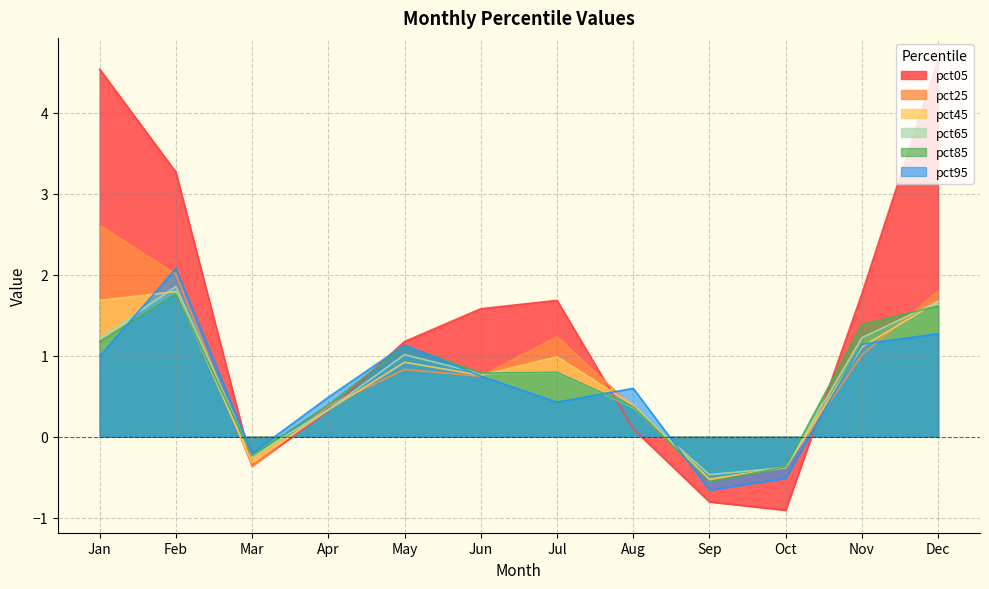

How many interior local peaks does the pct25 series have?

2